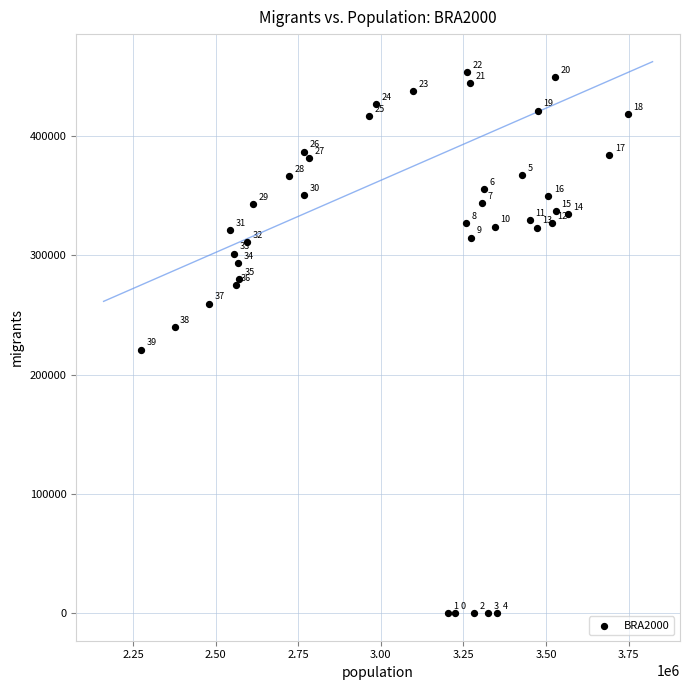

What Y value in the scatter plot is closest to 226634?

220980.5